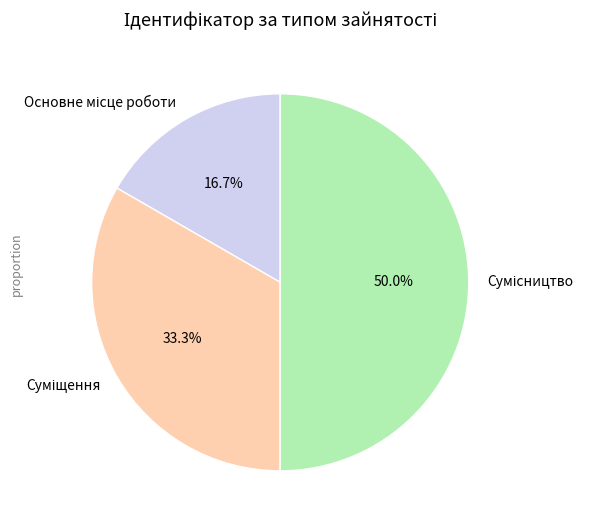

Between Суміщення and Основне місце роботи, which is larger?

Суміщення